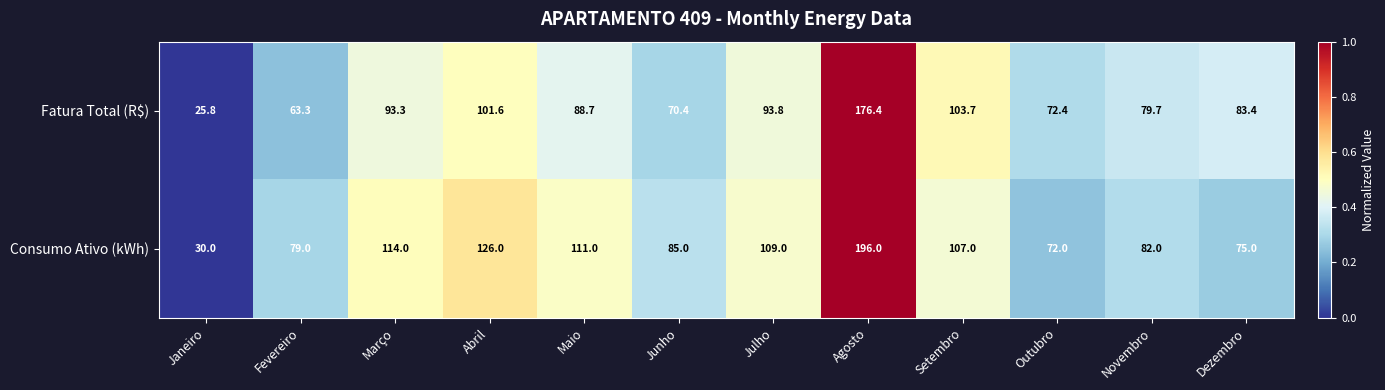

Reading left to right, list all the values displayed in this chart.

Fatura Total (R$): 25.8	63.3	93.3	101.6	88.7	70.4	93.8	176.4	103.7	72.4	79.7	83.4
Consumo Ativo (kWh): 30.0	79.0	114.0	126.0	111.0	85.0	109.0	196.0	107.0	72.0	82.0	75.0